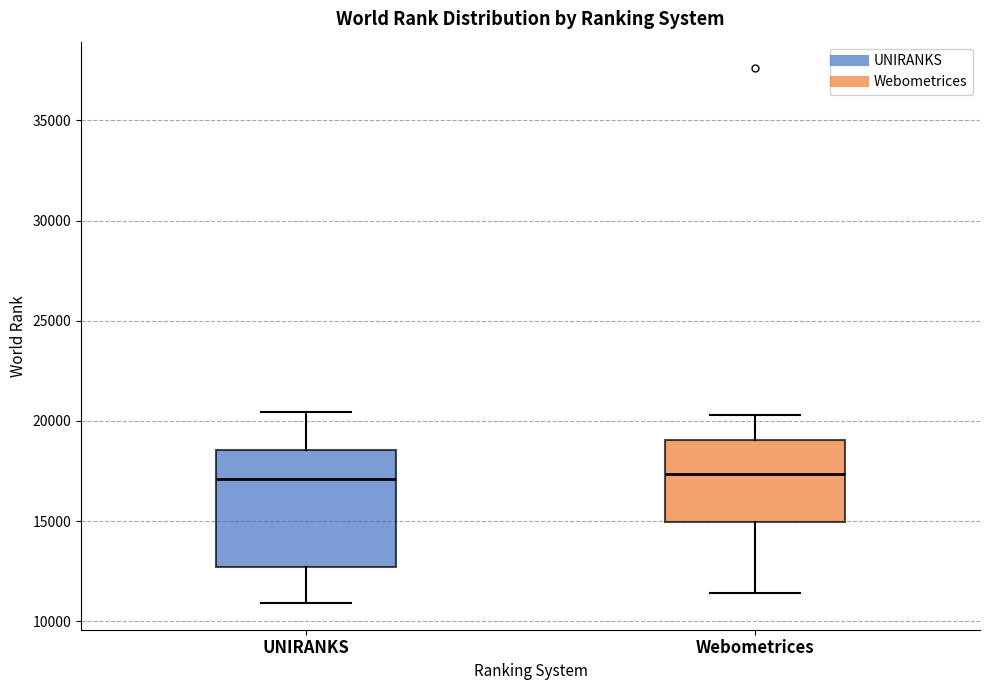

Reading left to right, transcribe this box plot: for each box, give where its median line is, the range the box spans, and where its two whiskers end, as read against the y-axis. The values are not printed on the chart, so give them approximately, as read against the axis.

UNIRANKS: median 17000, box 12500 to 18500, whiskers 11000 to 20500
Webometrices: median 17500, box 15000 to 19000, whiskers 11500 to 20500